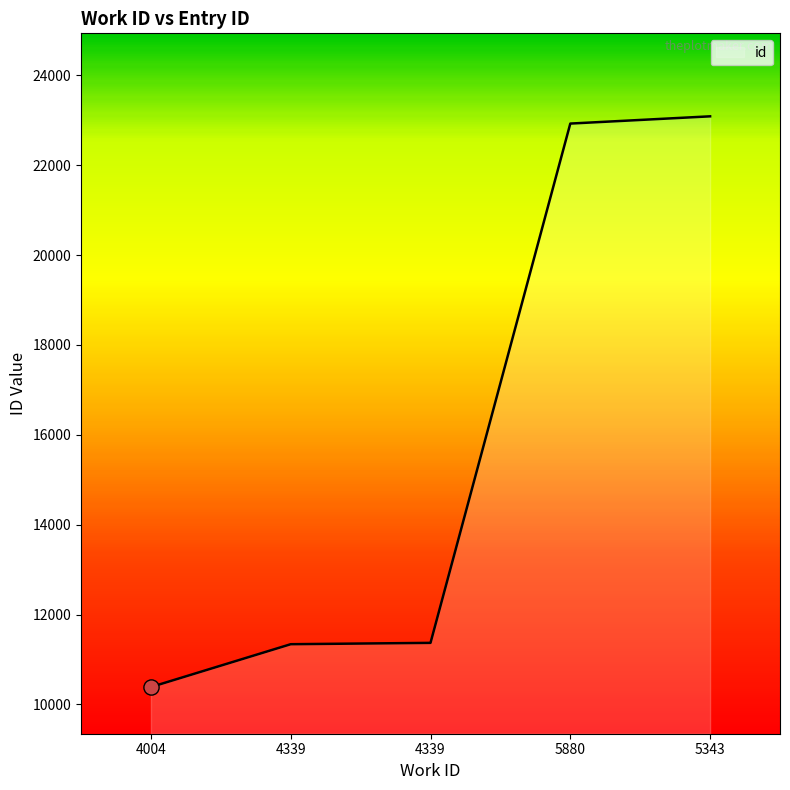

Count the number of data series in this chart.

1